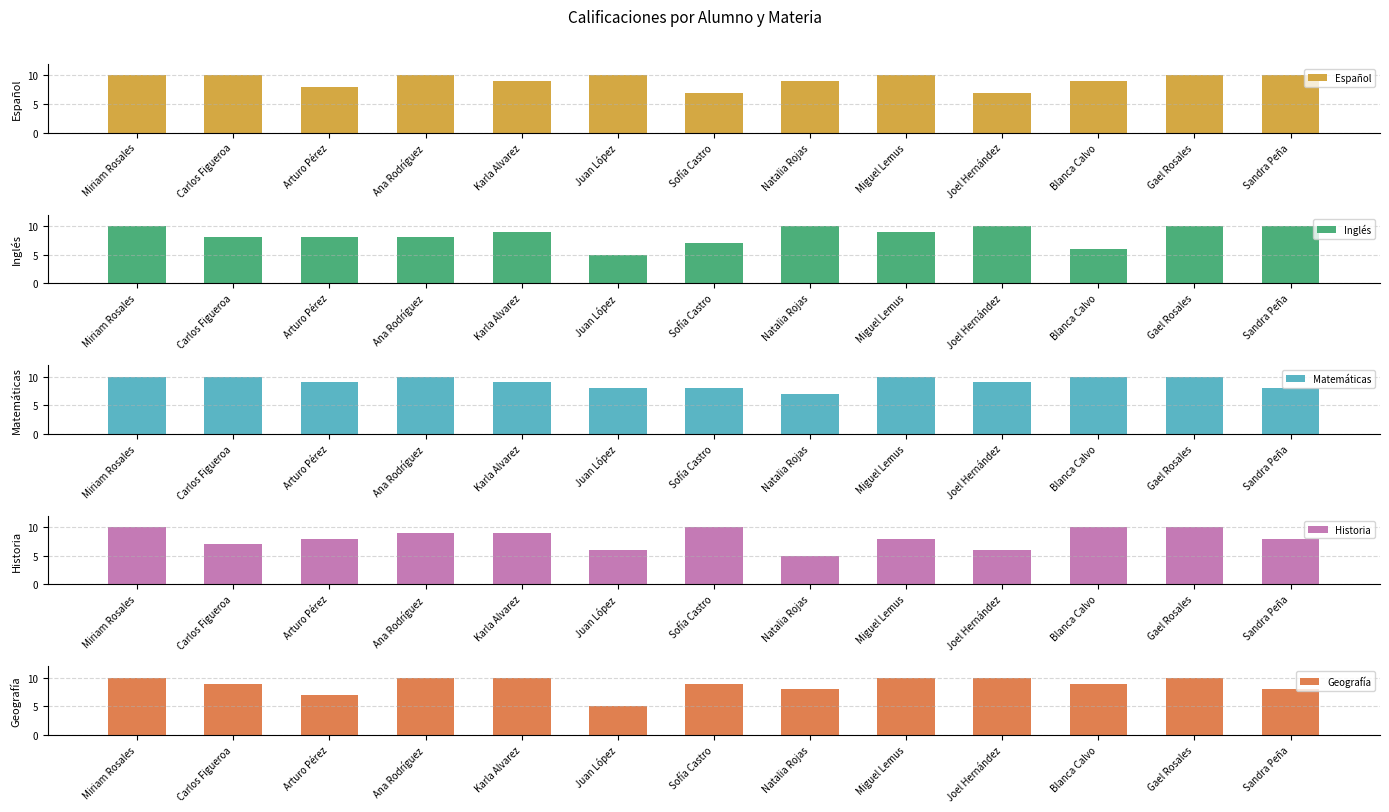

Is it true that Inglés equals 10 at Sofía Castro?

False